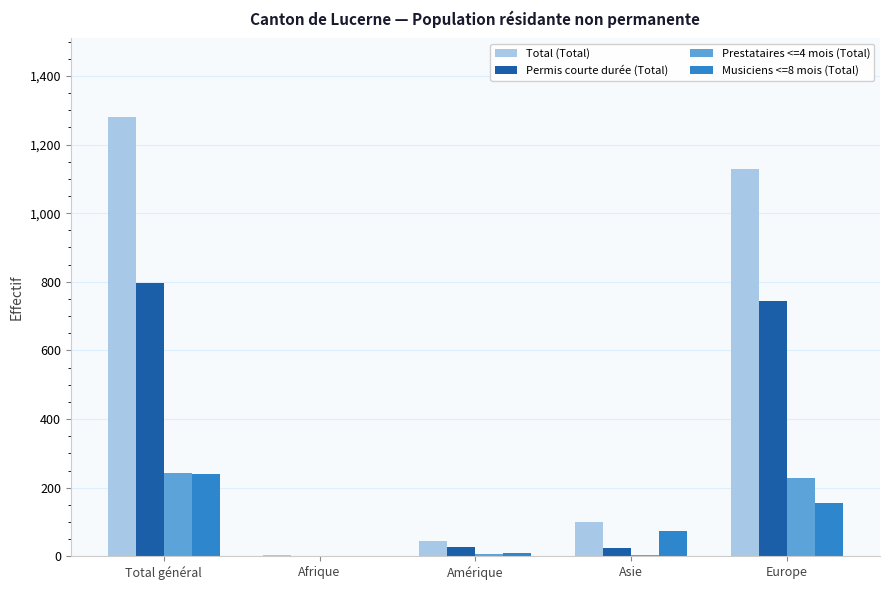

Between Amérique and Europe, which series saw the biggest shift?

Total (Total)